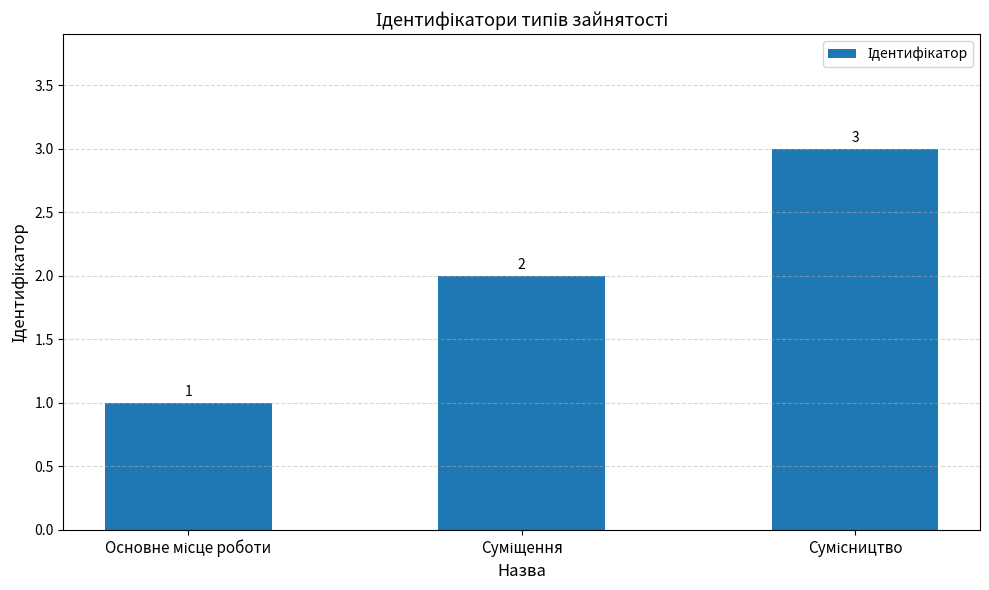

What is the sum of all values?

6